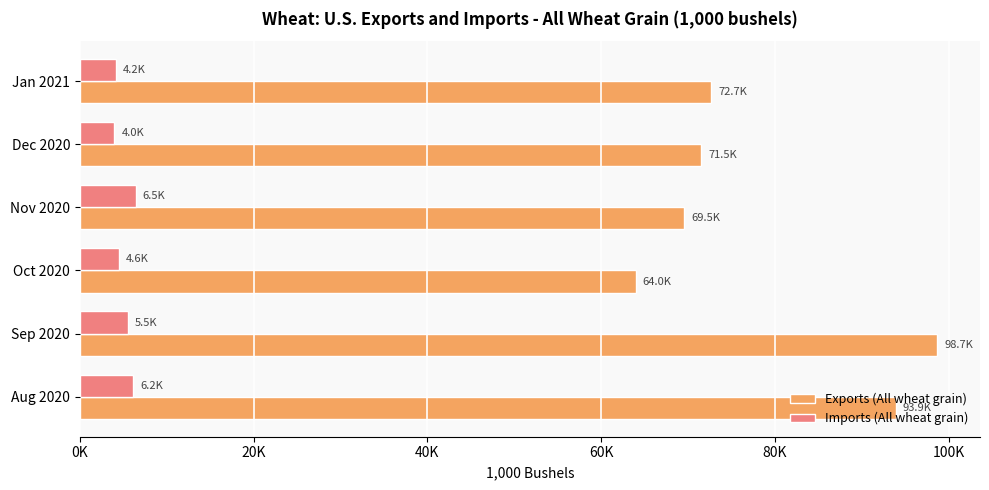

At which category does the chart reach its peak across all series?

Sep 2020